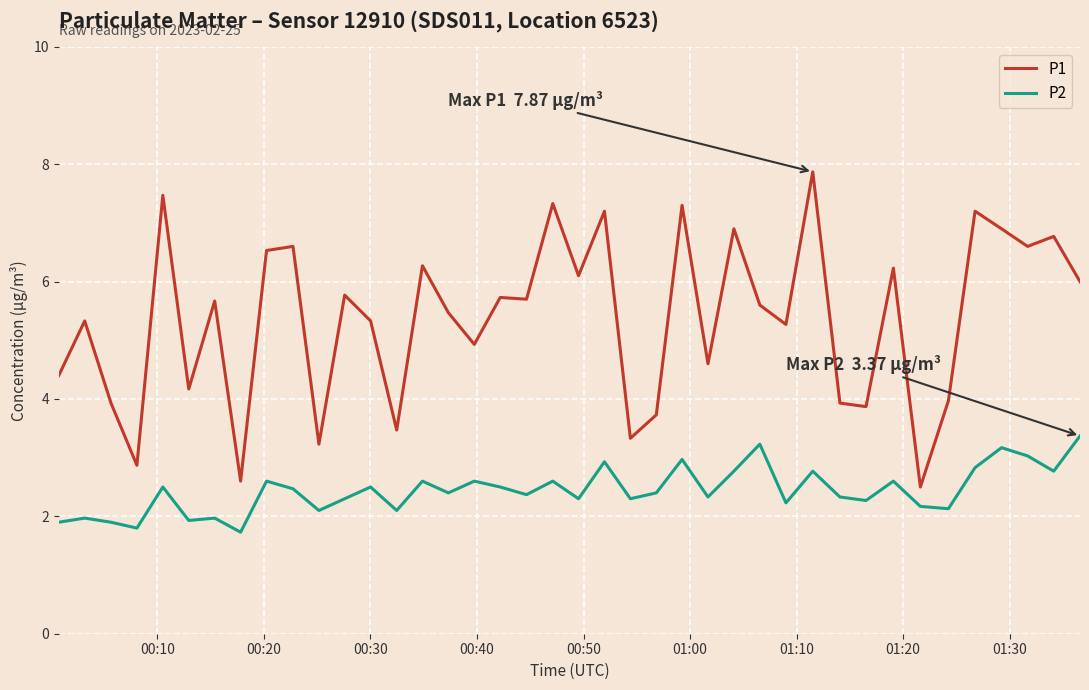

Which series has the widest spread of values?

P1